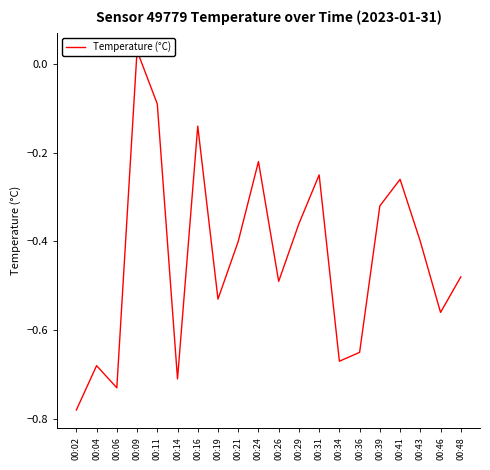

The value at 00:11 is -0.1. True or false?

True